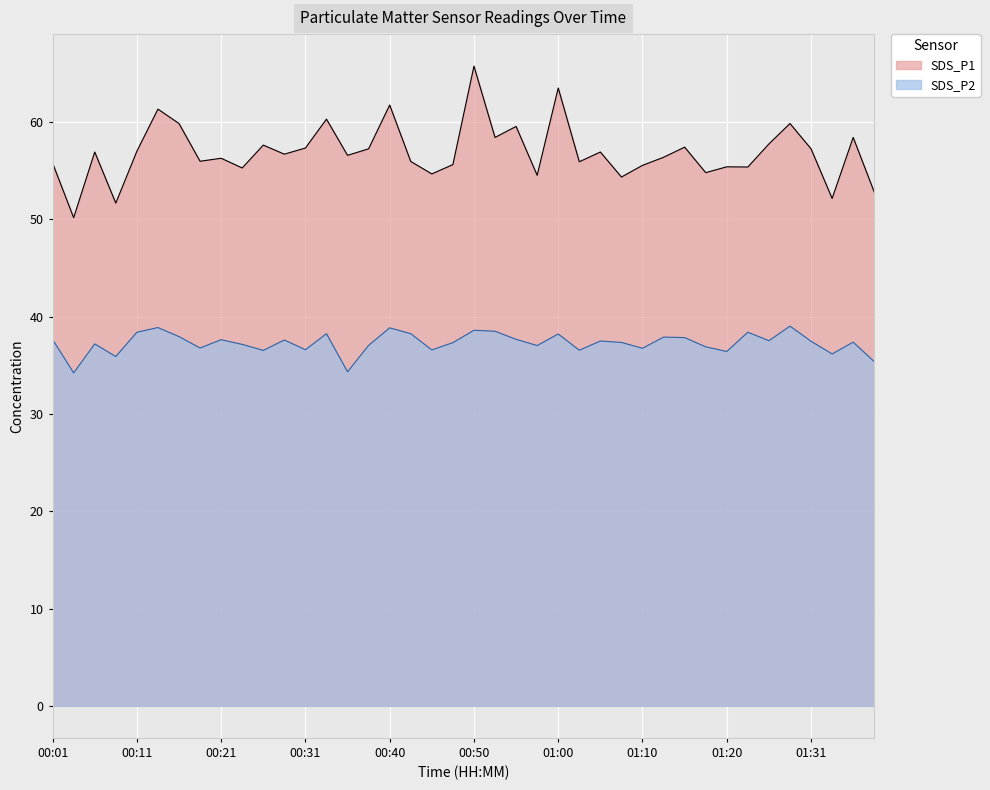

In SDS_P1, how many points are lower than both neighbors (excluding endpoints)?

14